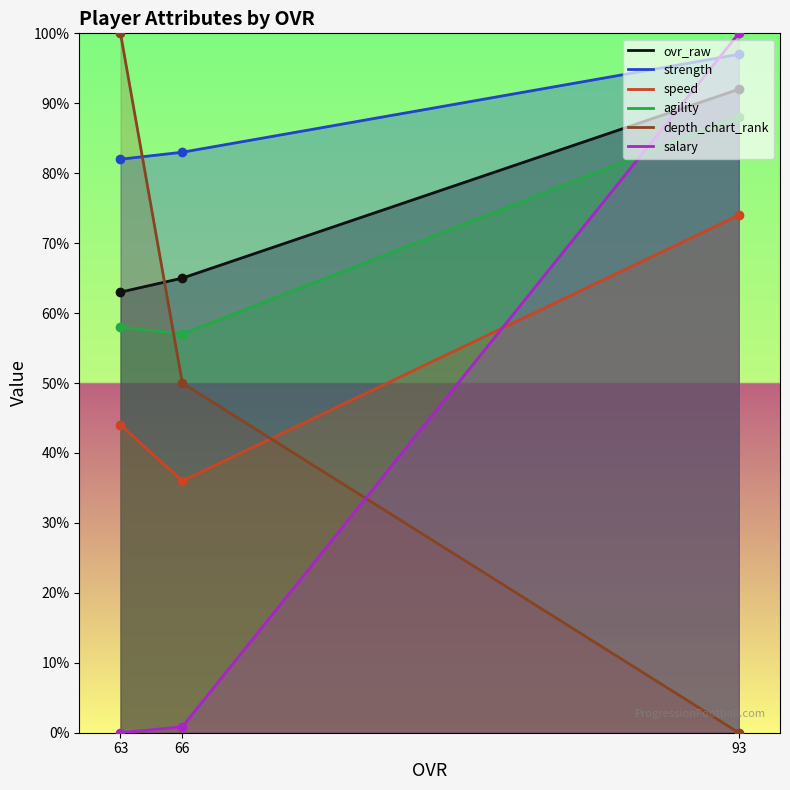

What is the minimum value for agility?

57.0